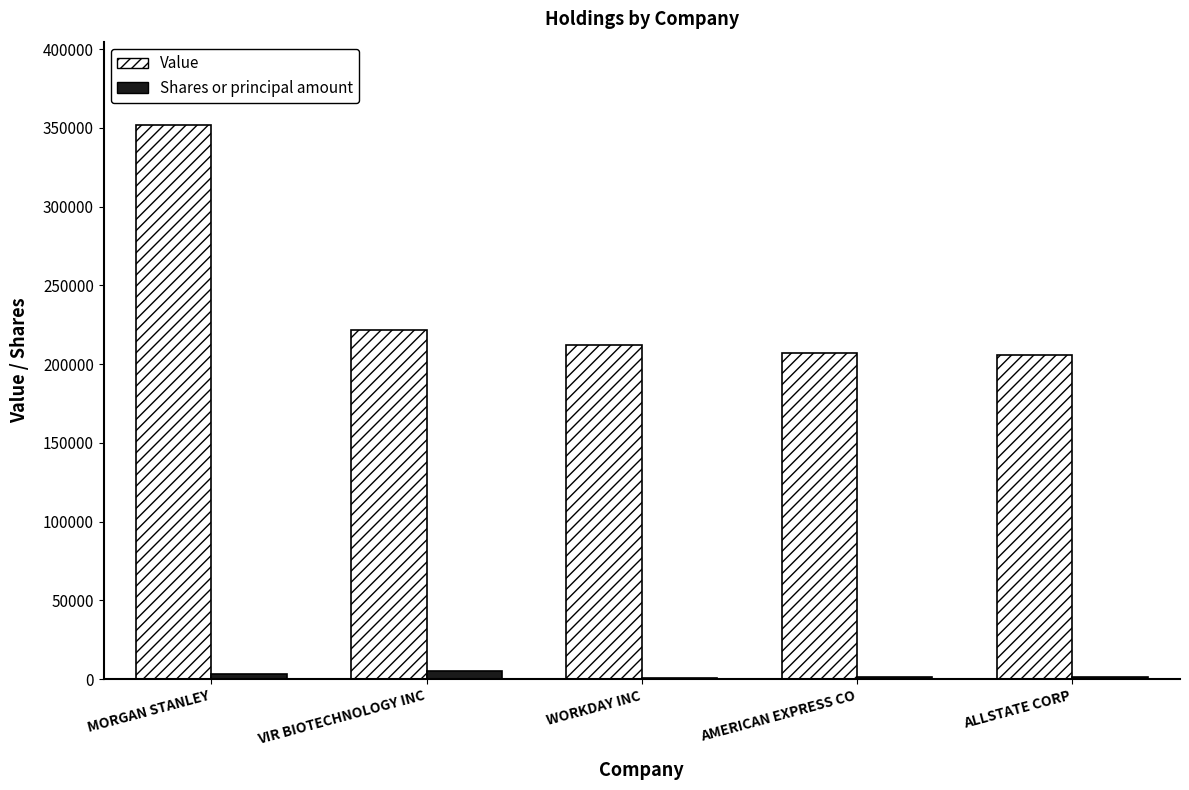

True or false: Value has a value of 207000 at AMERICAN EXPRESS CO.

True